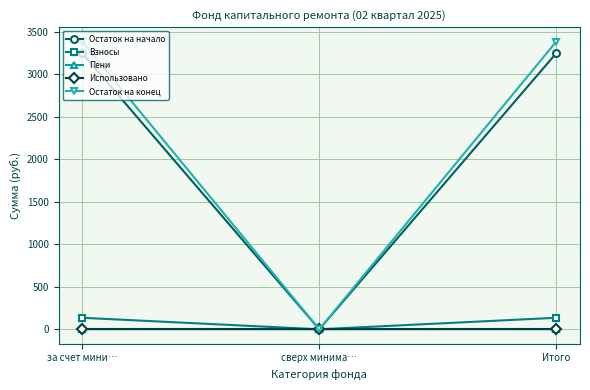

What is the highest value of the Пени series?

1.4